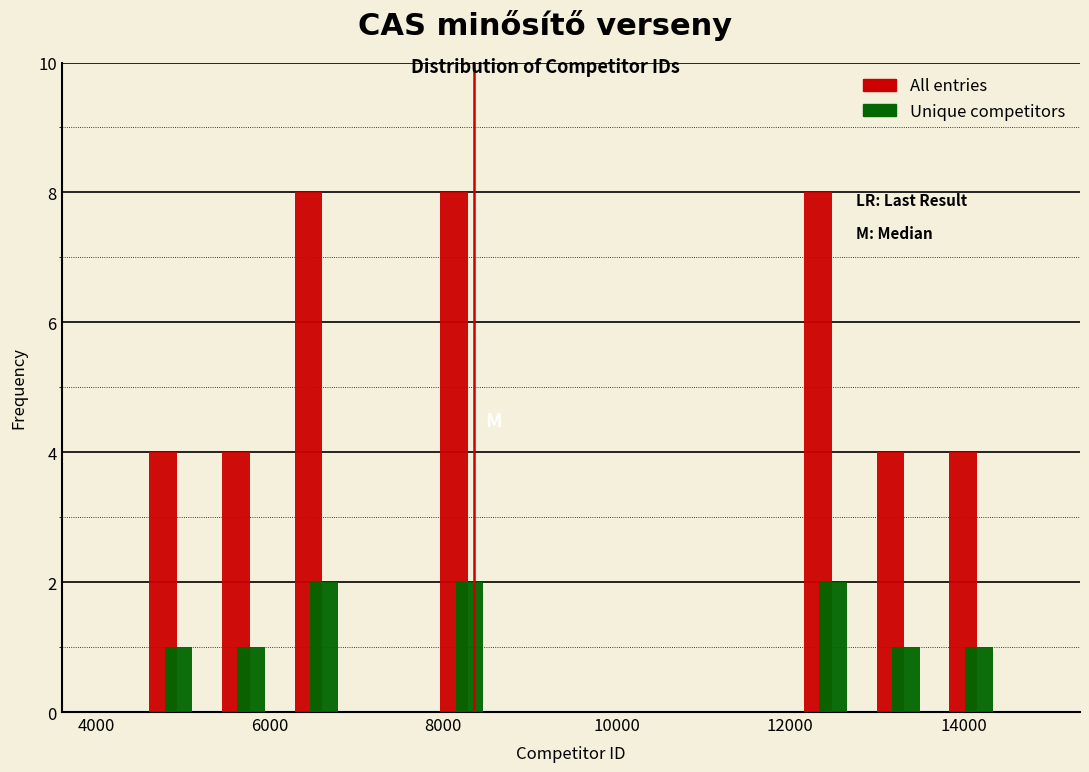

Reading left to right, list every range on the x-axis with the height of the bar of each series over it. Neither the bar edges nor the heights are printed on the chart, so give them approximately, as read against the axes.

4400 to 5200: All entries=4	Unique competitors=1
5200 to 6200: All entries=4	Unique competitors=1
6200 to 7000: All entries=8	Unique competitors=2
7000 to 7800: All entries=0	Unique competitors=0
7800 to 8600: All entries=8	Unique competitors=2
8600 to 9400: All entries=0	Unique competitors=0
9400 to 10400: All entries=0	Unique competitors=0
10400 to 11200: All entries=0	Unique competitors=0
11200 to 12000: All entries=0	Unique competitors=0
12000 to 12800: All entries=8	Unique competitors=2
12800 to 13600: All entries=4	Unique competitors=1
13600 to 14600: All entries=4	Unique competitors=1